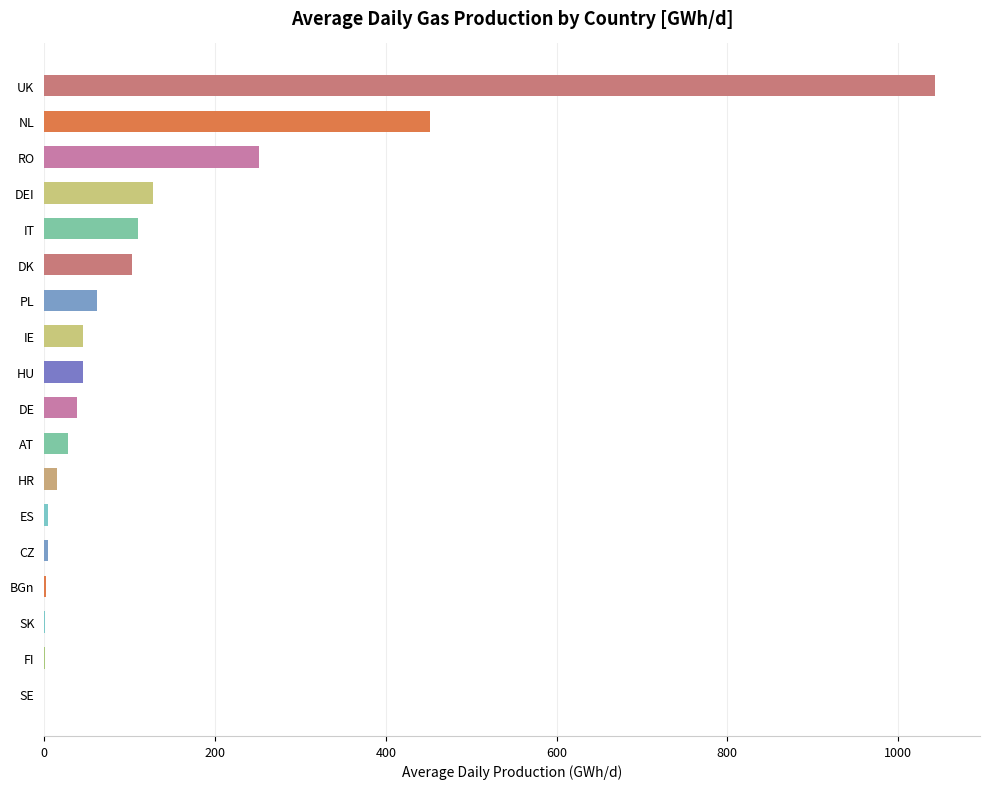

Are the bars grouped side by side (vs. stacked)?

No